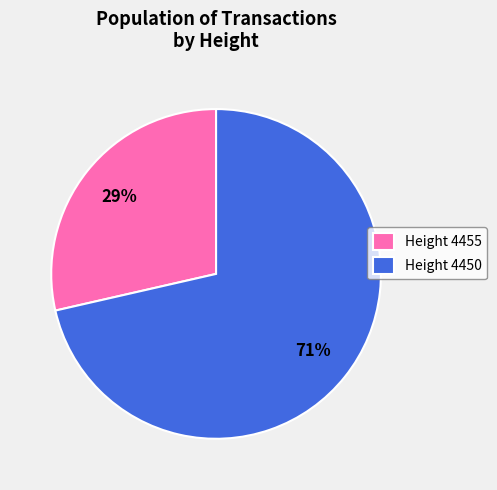

To the nearest percent, what percentage of the pie is Height 4450?

71%